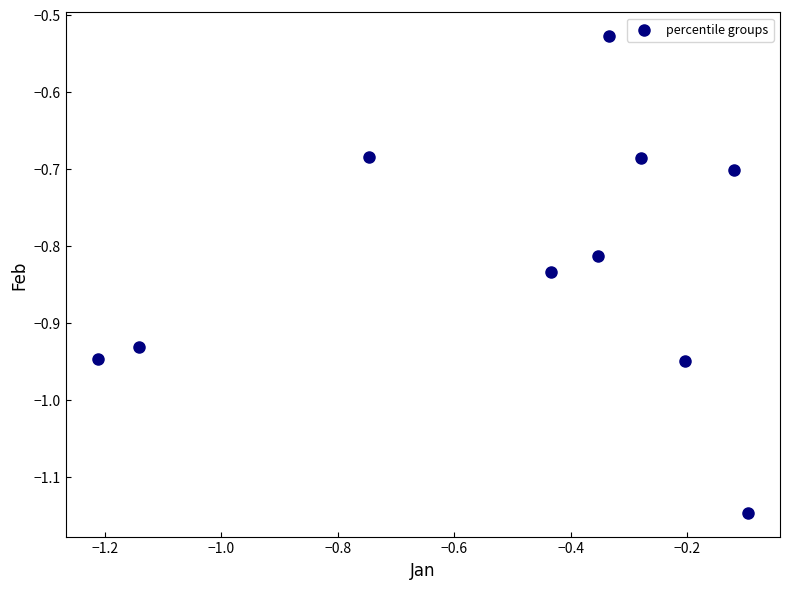

What is the range of Y values (max minus min)?

0.6